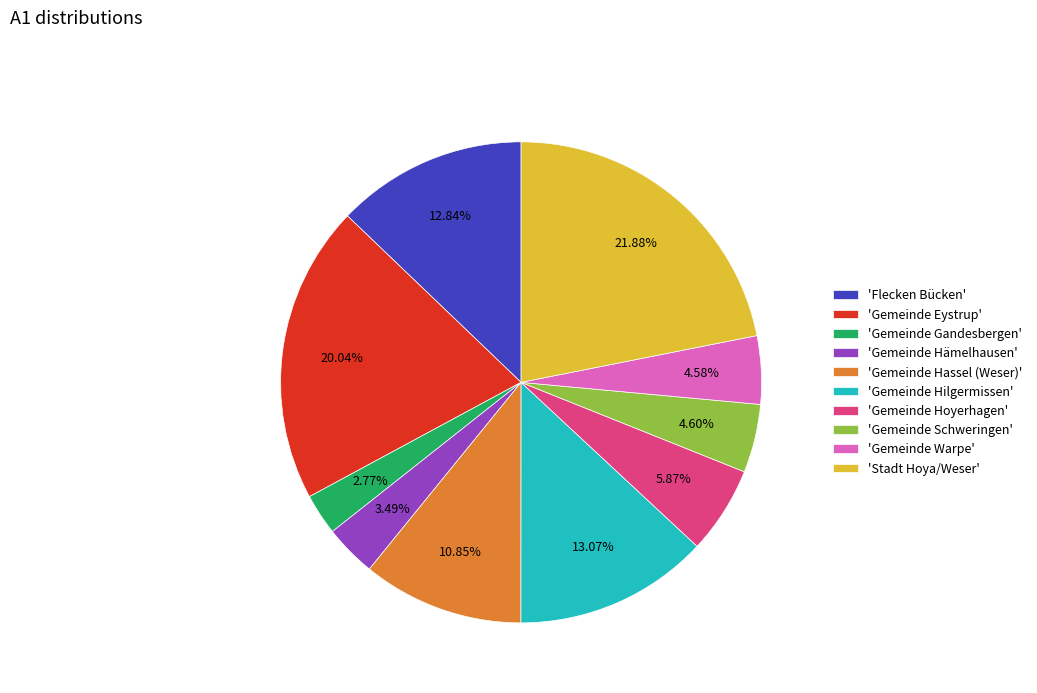

What is the smallest slice in the pie chart?

'Gemeinde Gandesbergen'